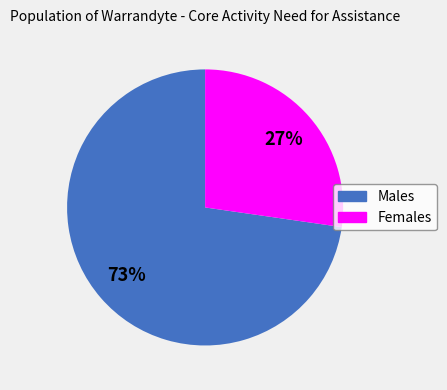

To the nearest percent, what is the average slice percentage?

50%